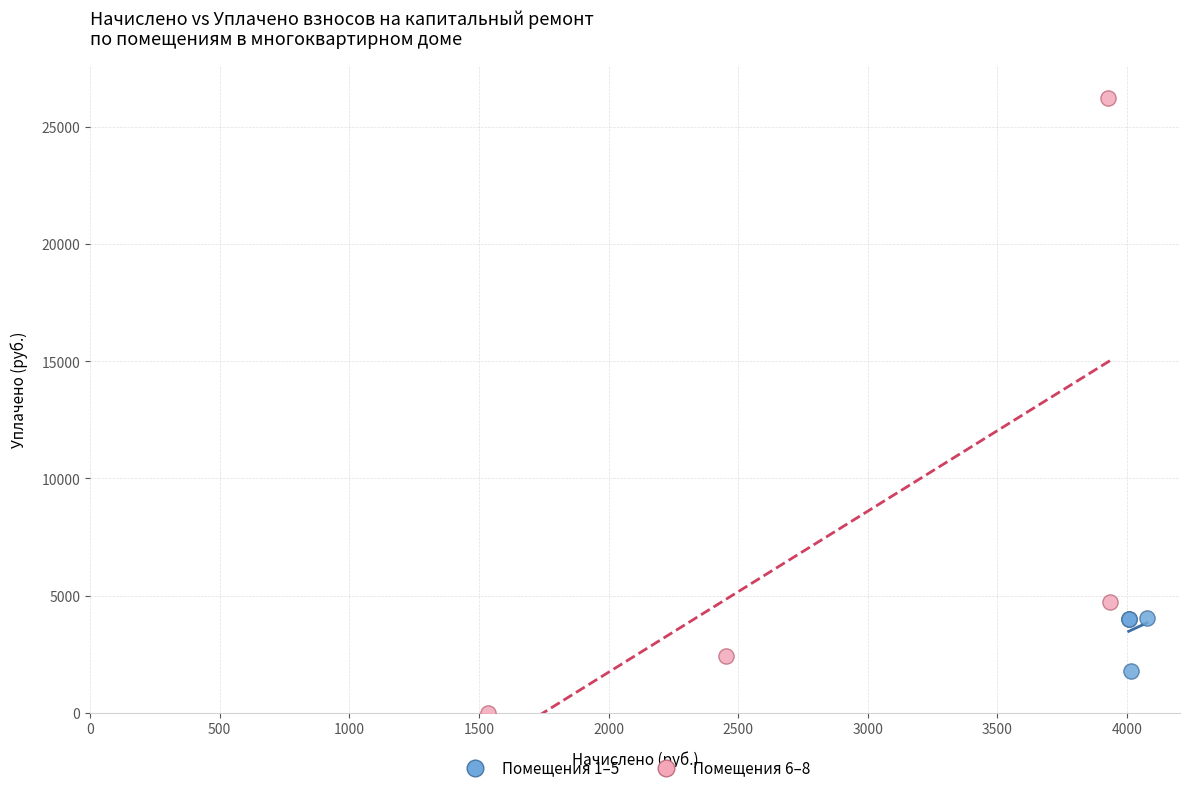

Which series contains the lowest Y value?

Помещения 6–8